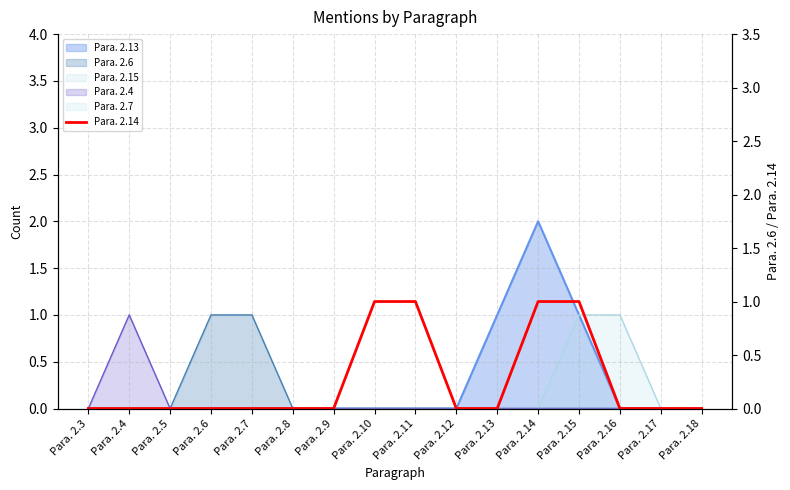

True or false: there are more than 2 points higher than both neighbors.

False